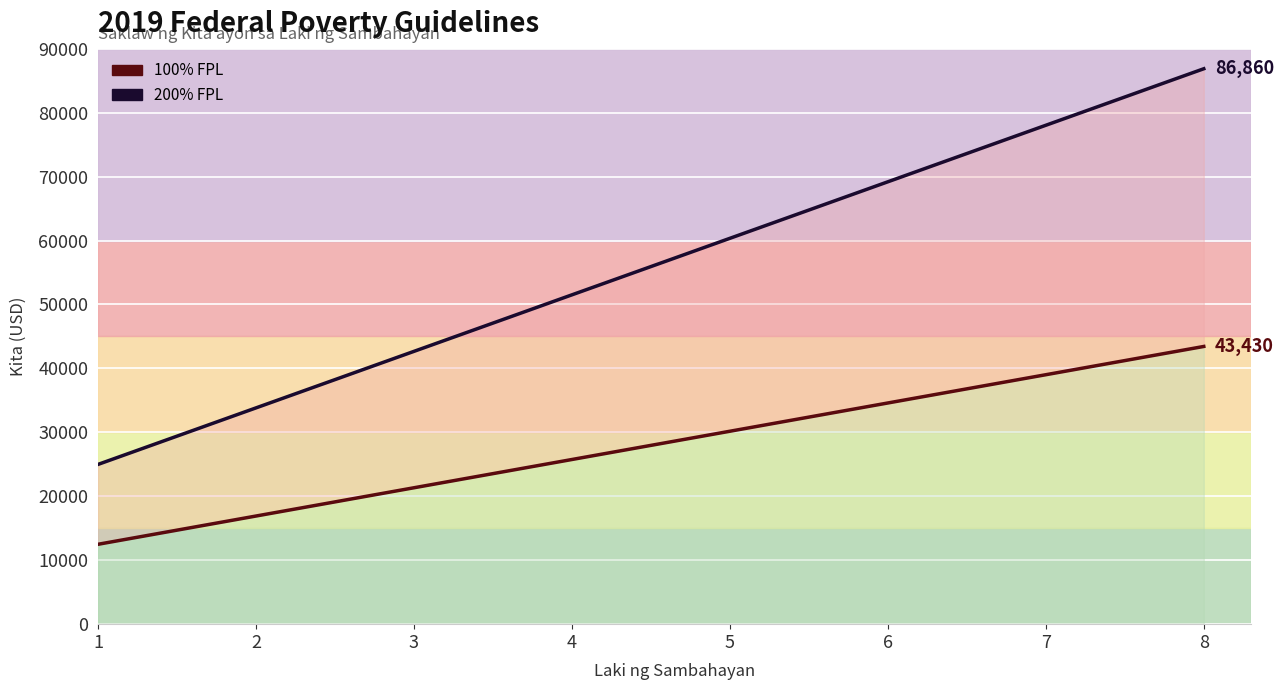

At which label is 100% FPL line closest to 27960?

4